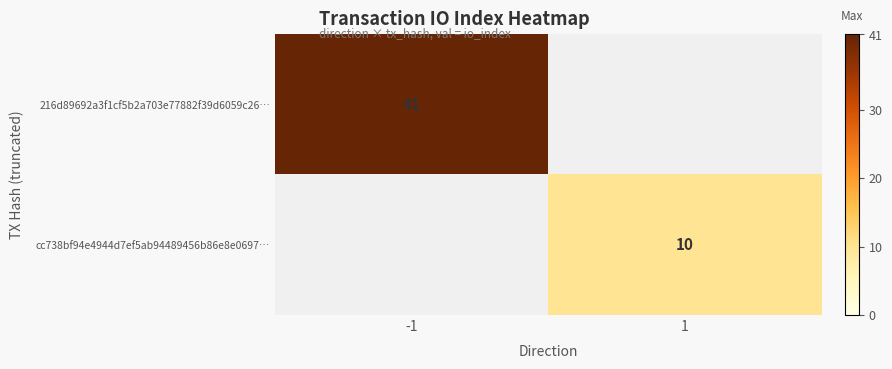

True or false: cc738bf94e4944d7ef5ab94489456b86e8e0697… has a value of 10.0 at 1.

True